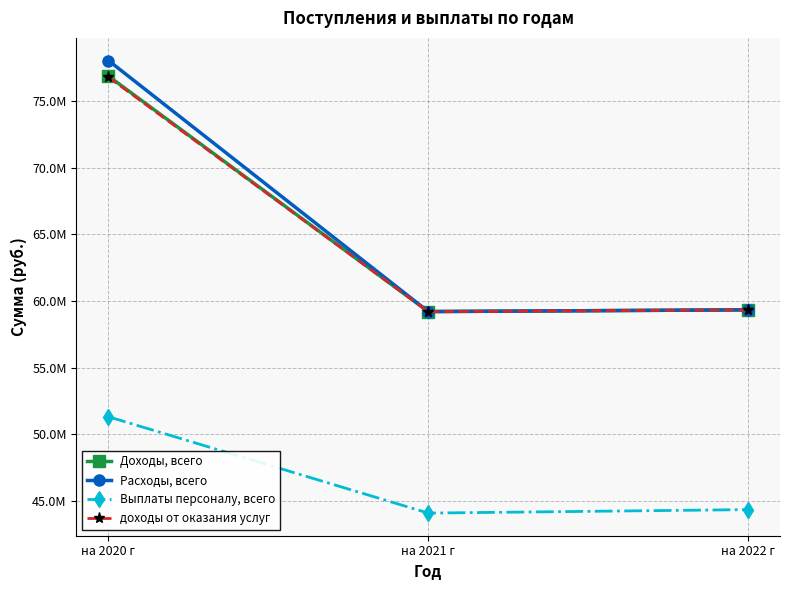

Does the chart have visible grid lines?

Yes